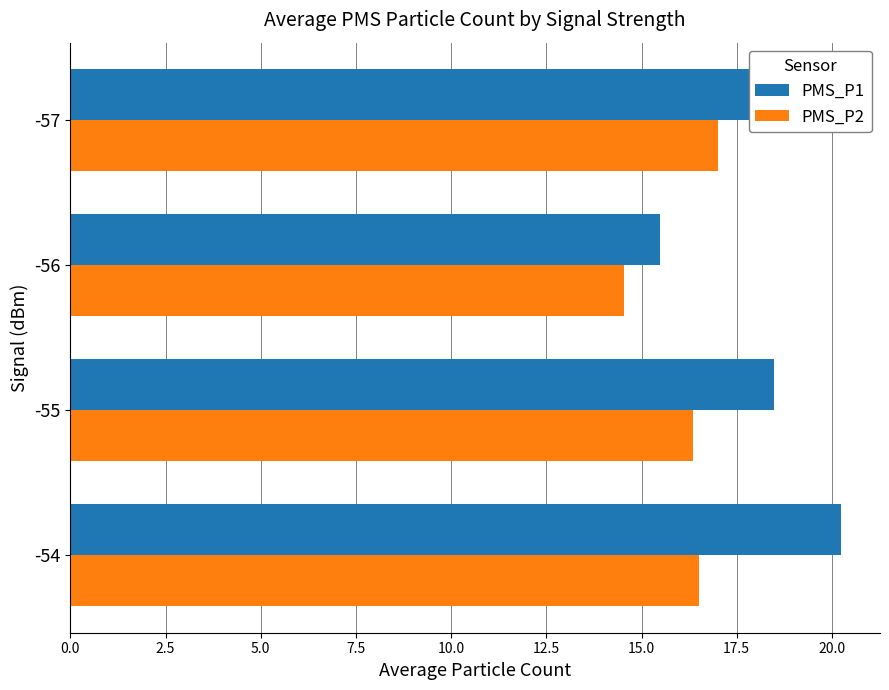

Is the value of PMS_P1 at -56 greater than the value of PMS_P2 at -54?

No